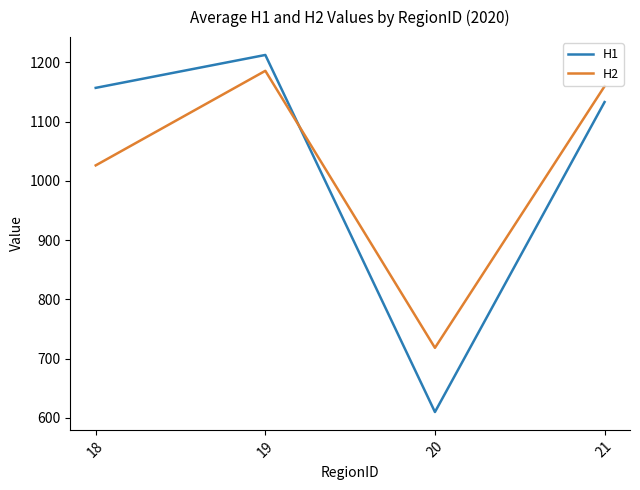

Rank the series by their maximum value, from lowest to highest.

H2, H1